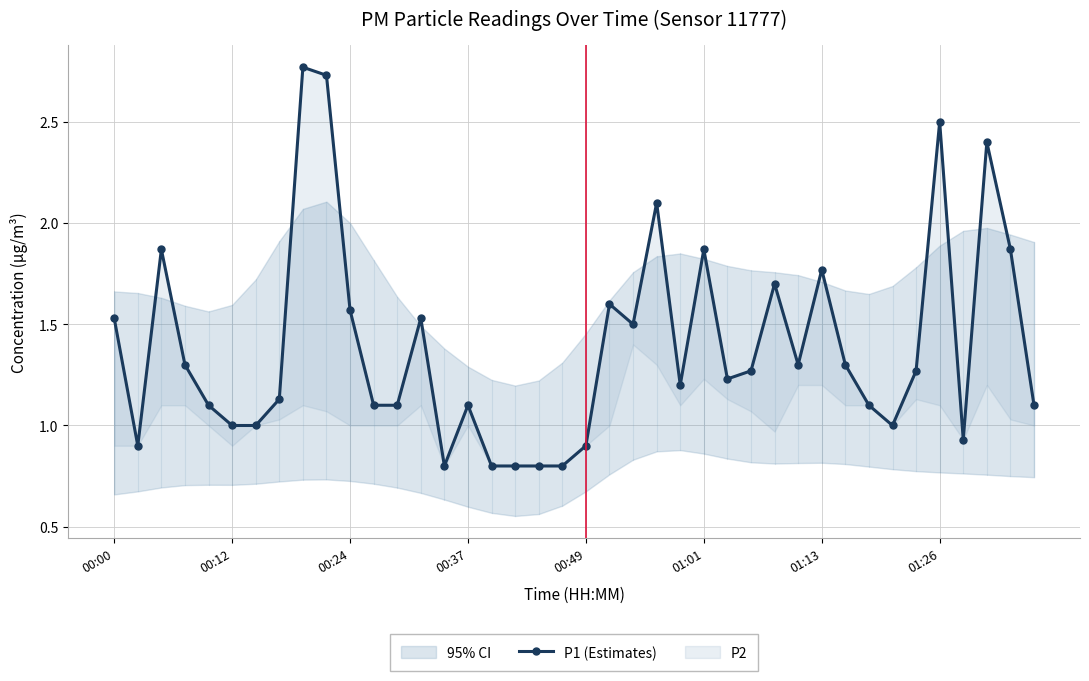

What is the greatest value displayed?

2.8